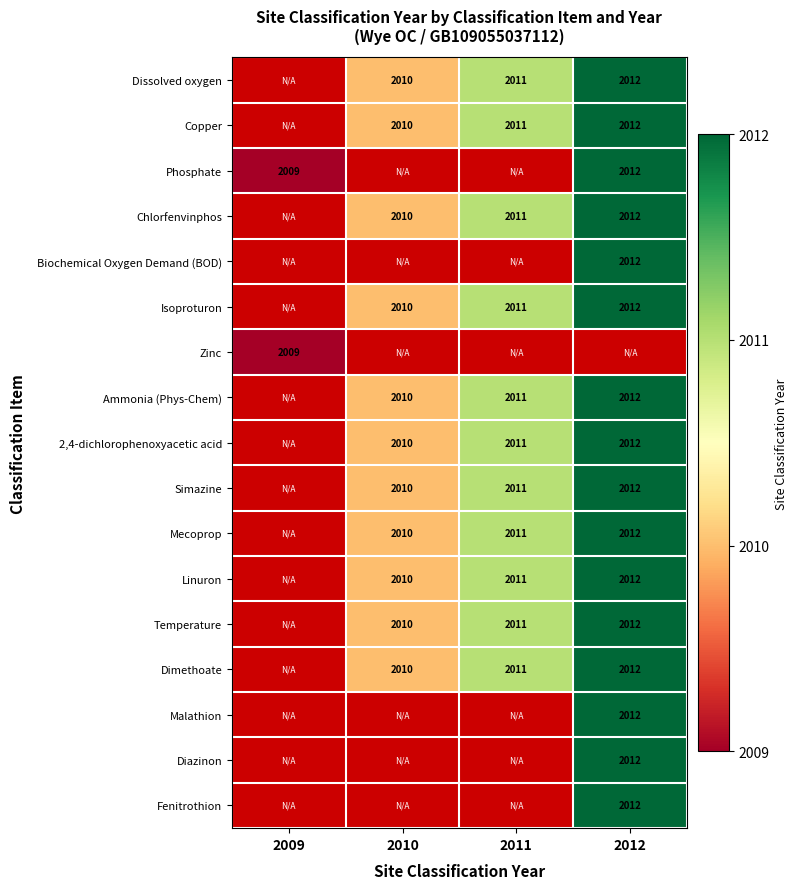

The value of Ammonia (Phys-Chem) at 2012 is 2012. True or false?

True